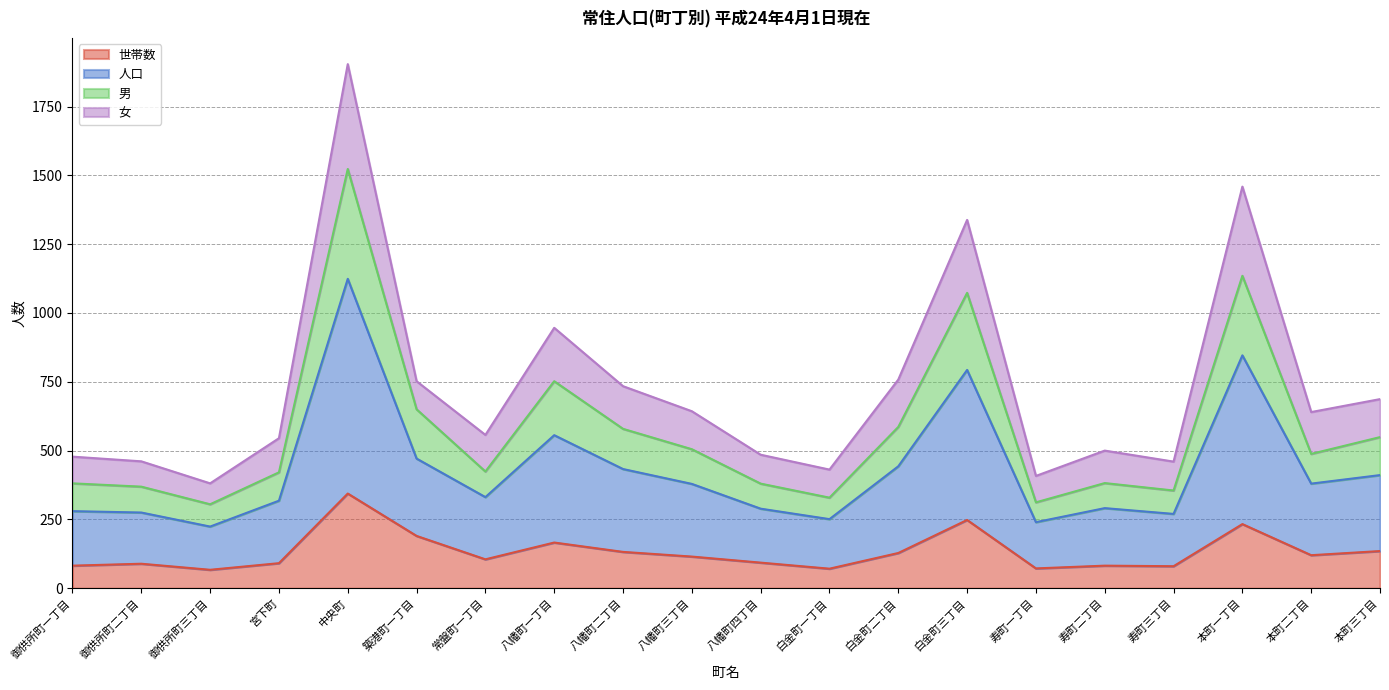

Which series has the largest range (max minus min)?

人口